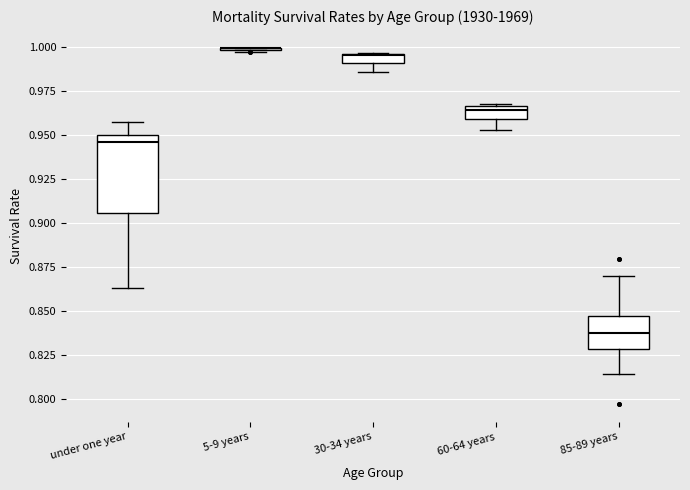

Where is the upper edge of the box for 60-64 years on the y-axis? The values are not printed on the chart, so give them approximately, as read against the axis.

0.965